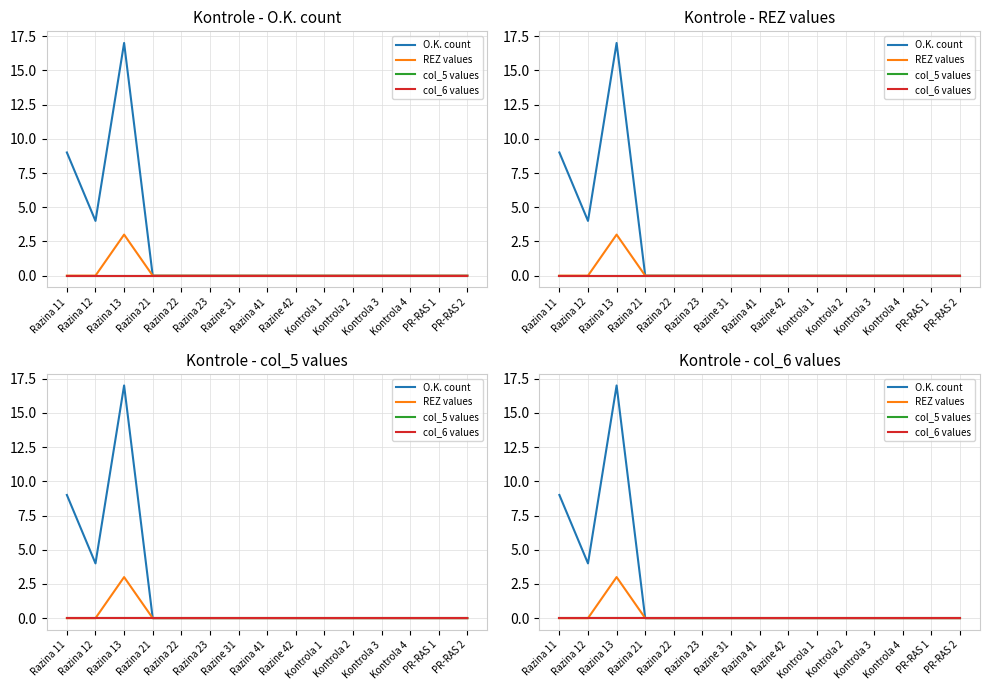

Count the number of categories in the chart.

15